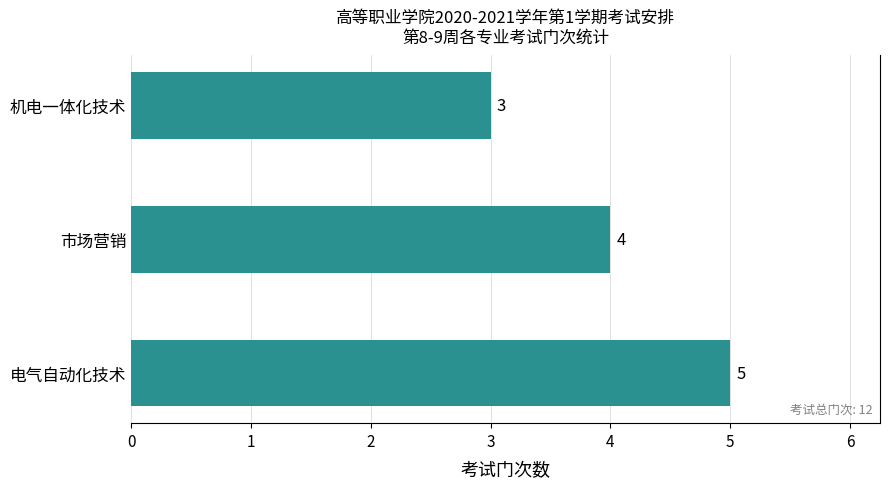

The value at 市场营销 is 2. True or false?

False